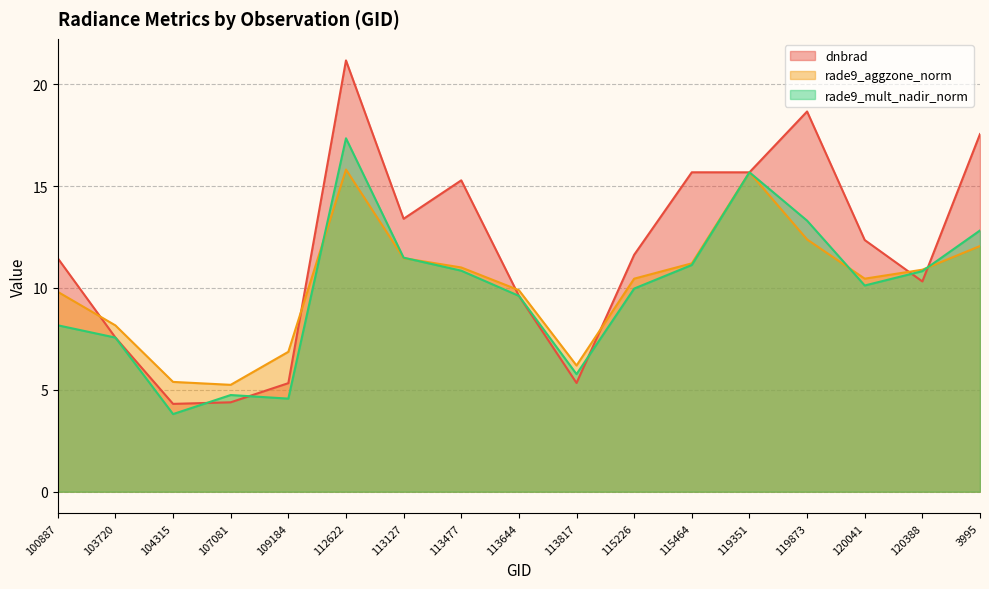

Reading left to right, list all the values displayed in this chart.

dnbrad: 11.5	7.6	4.3	4.4	5.3	21.2	13.4	15.3	9.6	5.3	11.6	15.7	15.7	18.7	12.4	10.3	17.6
rade9_aggzone_norm: 9.8	8.2	5.4	5.2	6.9	15.8	11.5	11.0	9.9	6.2	10.5	11.2	15.7	12.4	10.5	10.9	12.1
rade9_mult_nadir_norm: 8.2	7.6	3.8	4.7	4.6	17.3	11.5	10.8	9.6	5.8	10.0	11.1	15.7	13.3	10.1	10.8	12.8